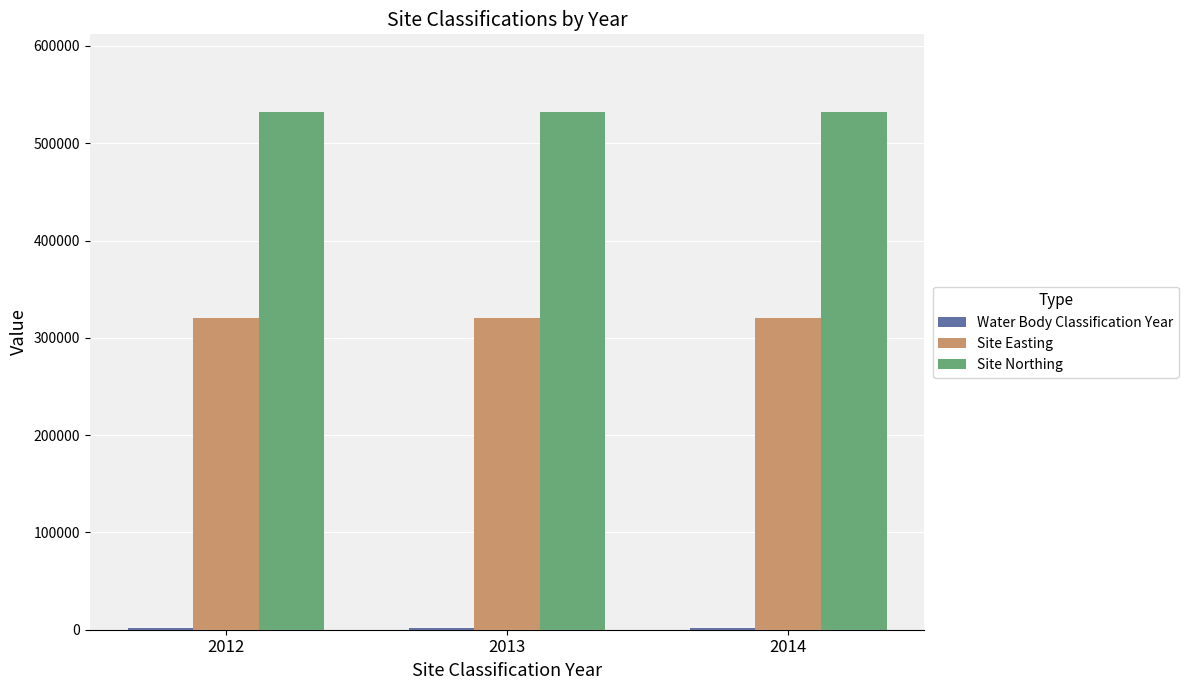

At how many categories does at least one series exceed 330218?

3